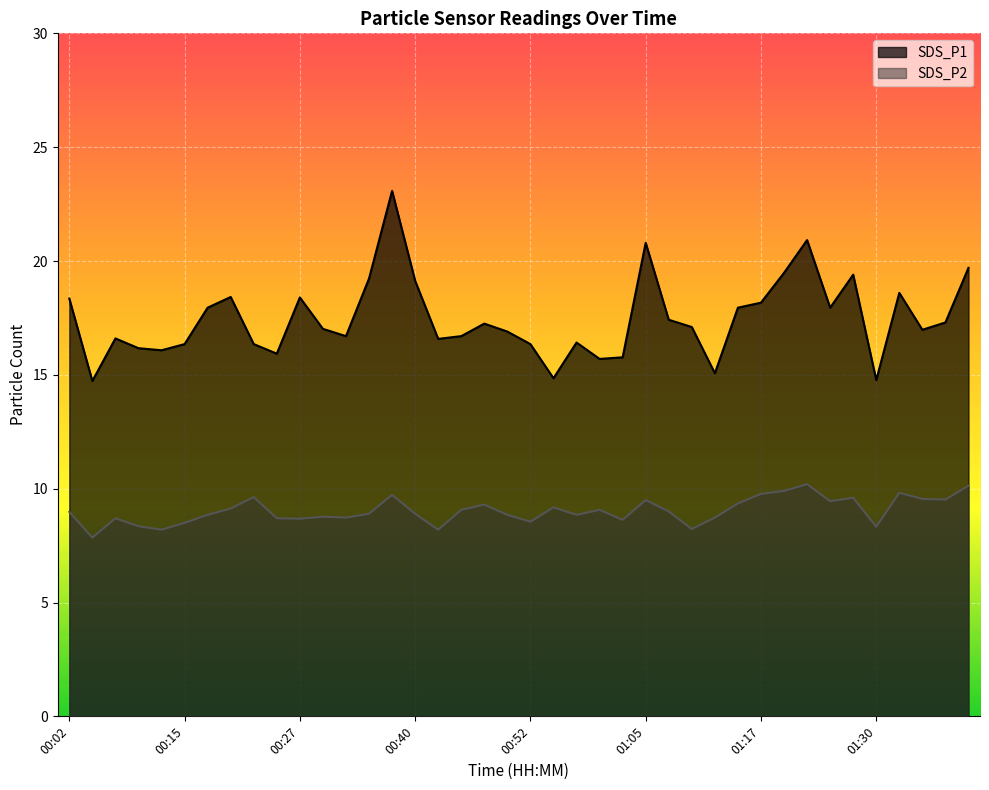

What is the sum of all SDS_P2 values?

361.4